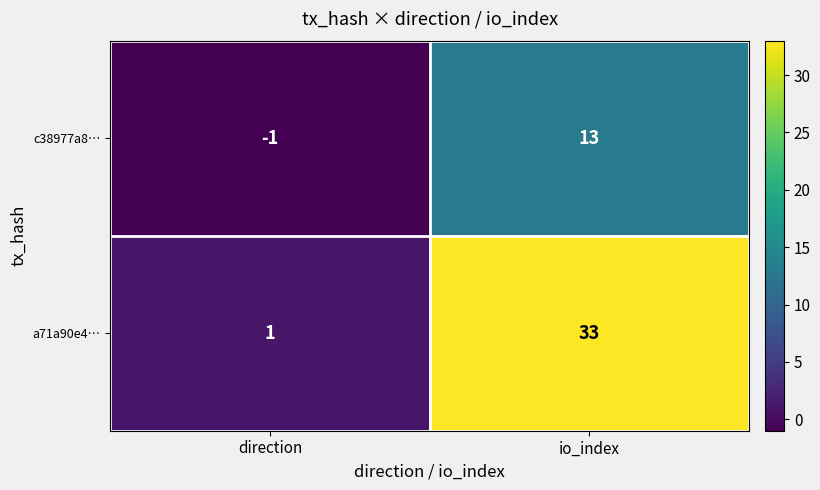

Reading left to right, what are all the values shown in this chart?

c38977a8…: direction=-1	io_index=13
a71a90e4…: direction=1	io_index=33